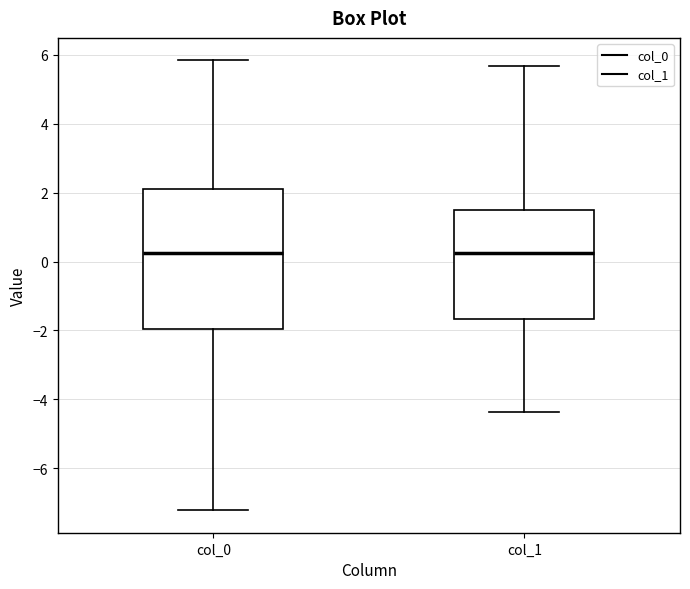

Reading left to right, transcribe this box plot: for each box, give where its median line is, the range the box spans, and where its two whiskers end, as read against the y-axis. The values are not printed on the chart, so give them approximately, as read against the axis.

col_0: median 0.2, box -2.0 to 2.2, whiskers -7.2 to 5.8
col_1: median 0.2, box -1.6 to 1.4, whiskers -4.4 to 5.6